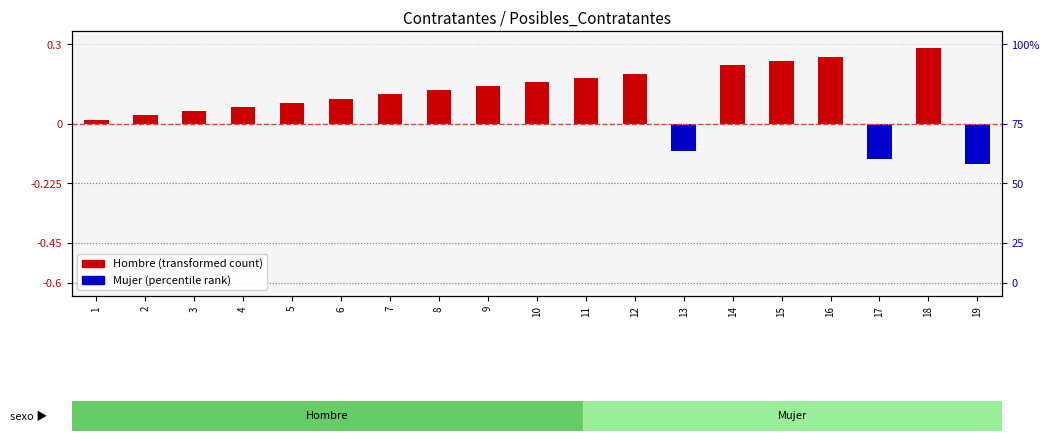

How many values in the Hombre series exceed 0?

16